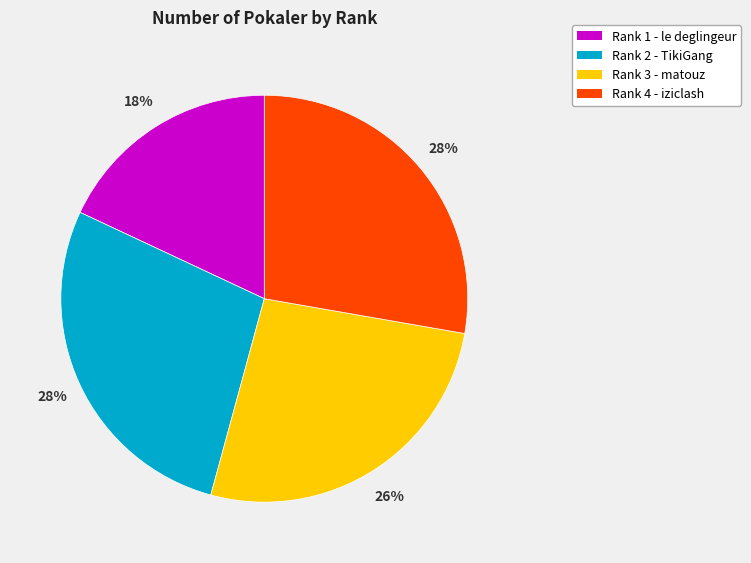

To the nearest percent, what percentage of the pie is Rank 4 - iziclash?

28%